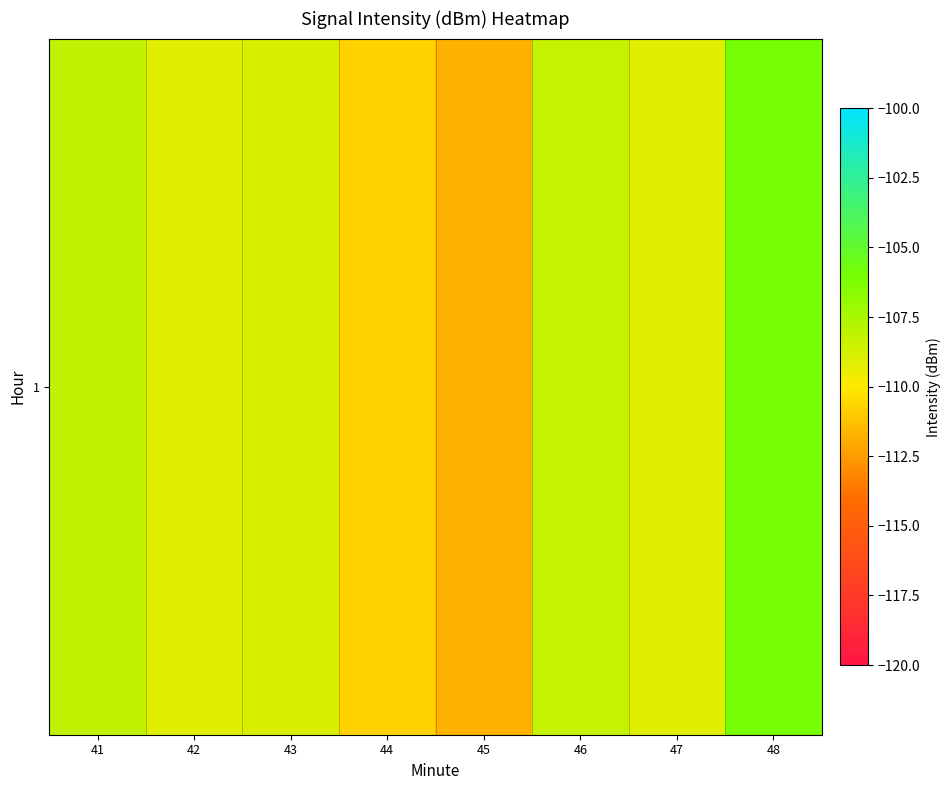

Rank the categories by value from highest to lowest.

48, 41, 46, 43, 47, 42, 44, 45